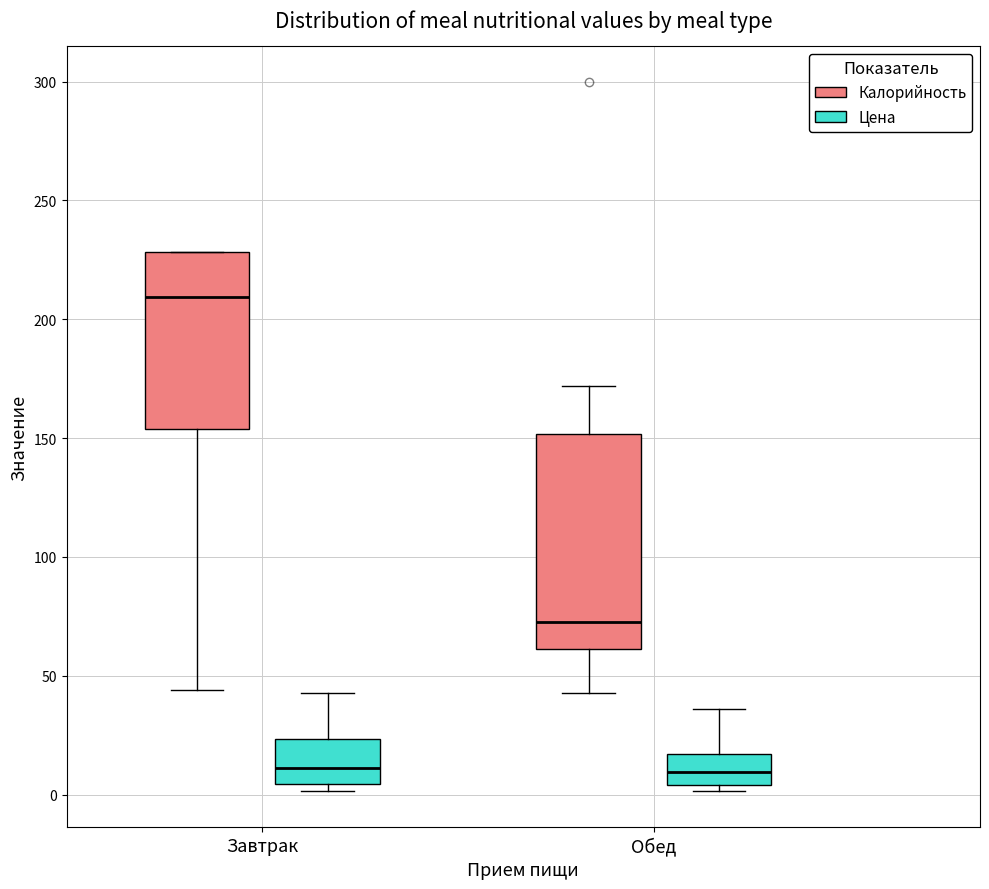

Which box's median line is the highest?

Завтрак (Калорийность)